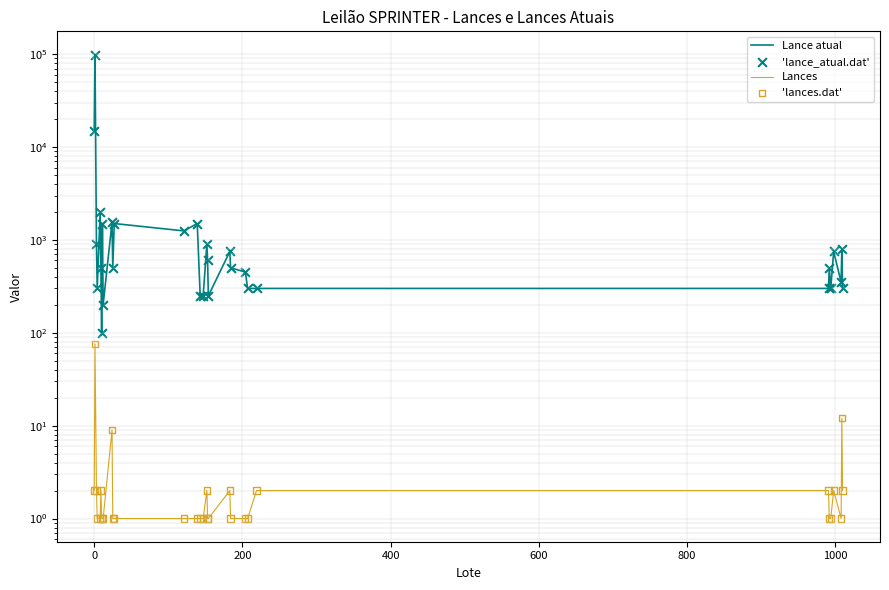

Which series has the largest total across all categories?

Lance atual